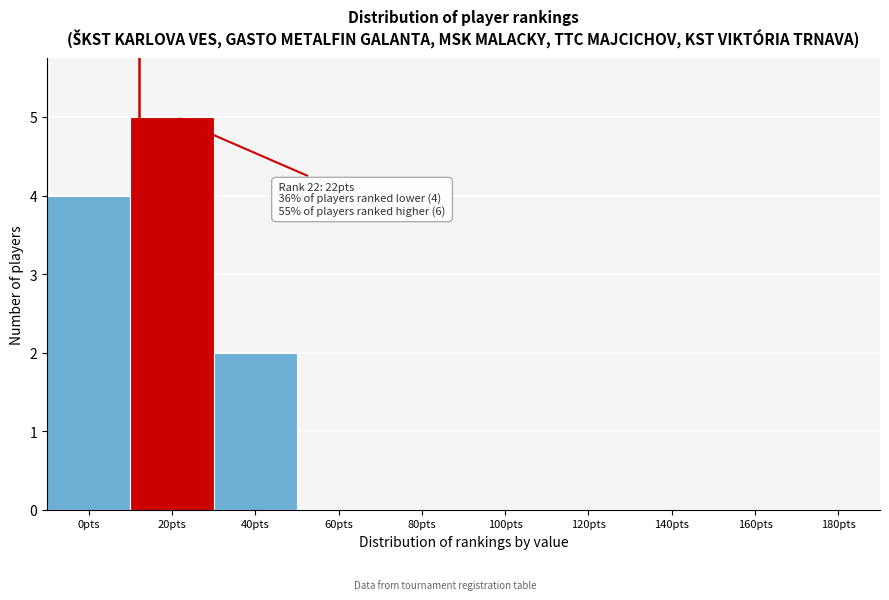

Reading left to right, transcribe all the data shown in this chart.

0pts=4	20pts=5	40pts=2	60pts=0	80pts=0	100pts=0	120pts=0	140pts=0	160pts=0	180pts=0